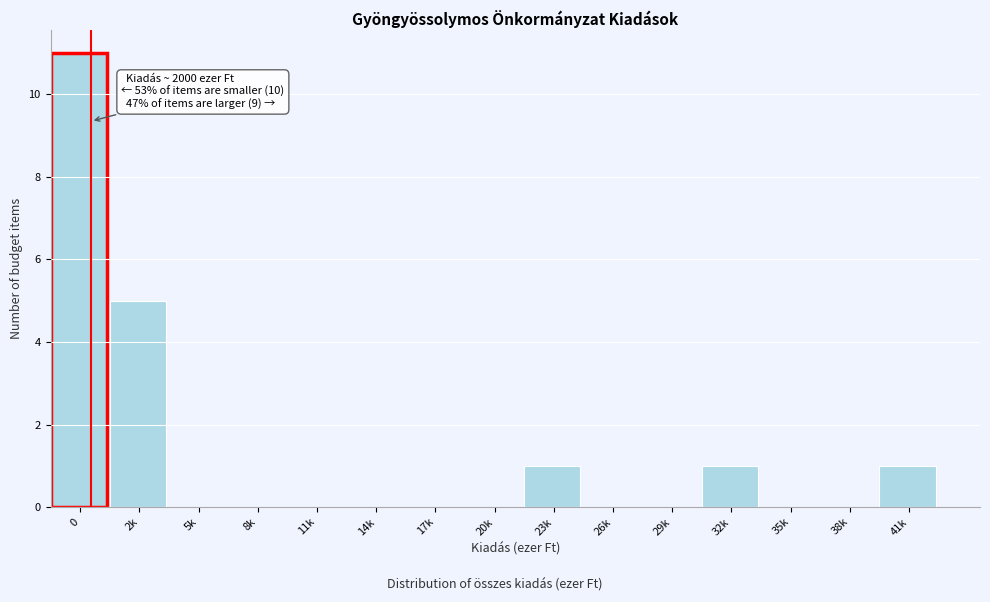

Reading left to right, transcribe all the data shown in this chart.

0=11	2k=5	5k=0	8k=0	11k=0	14k=0	17k=0	20k=0	23k=1	26k=0	29k=0	32k=1	35k=0	38k=0	41k=1